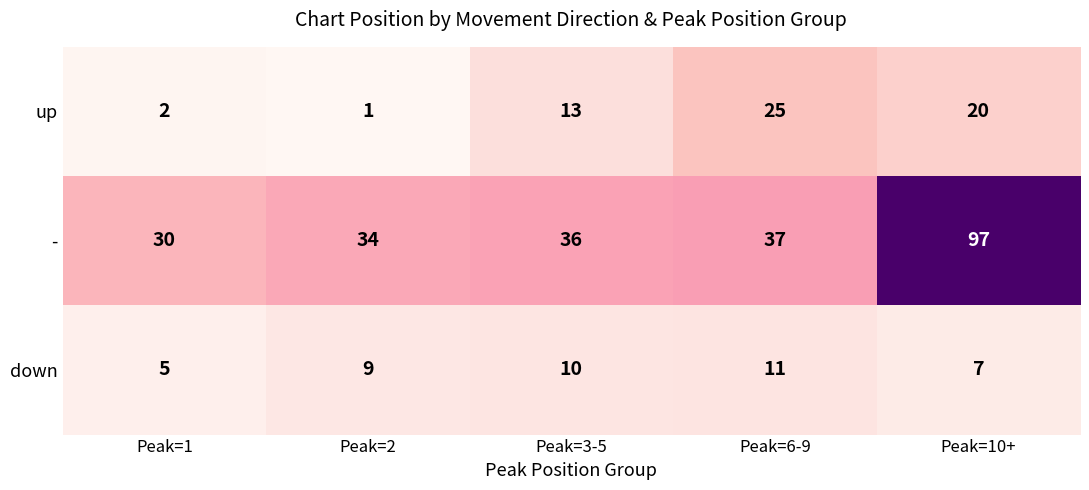

Reading left to right, extract all data points from this chart.

up: 2	1	13	25	20
-: 30	34	36	37	97
down: 5	9	10	11	7